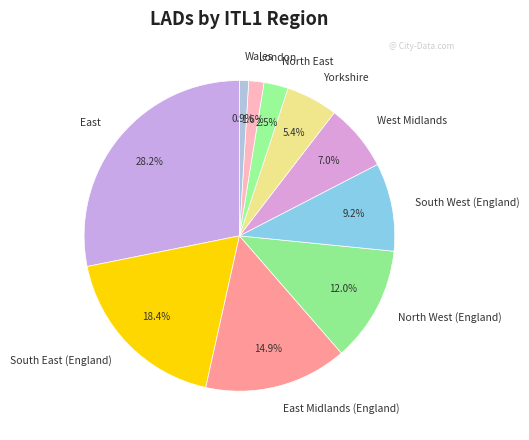

Which slice is the largest?

East